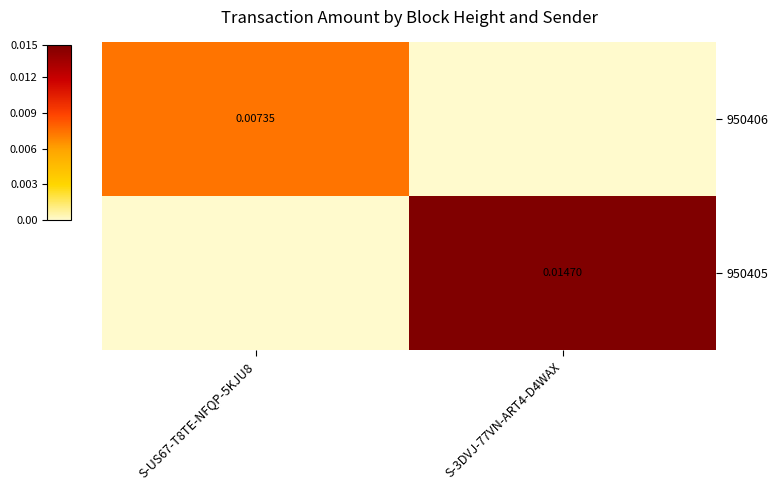

Is the value of 950405 at S-3DVJ-77VN-ART4-D4WAX greater than the value of 950406 at S-US67-T8TE-NFQP-5KJU8?

Yes